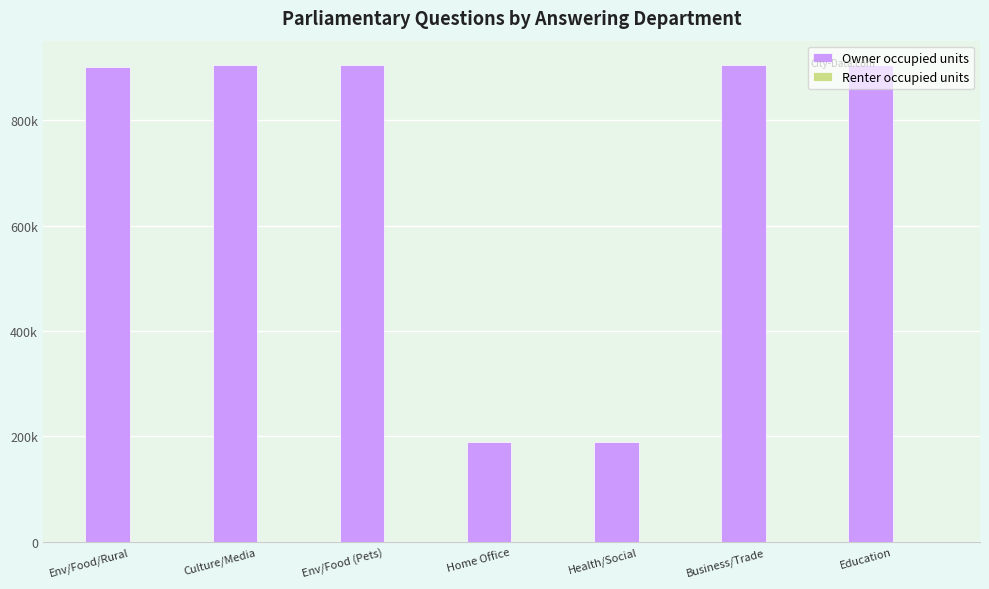

Which series has the widest spread of values?

Owner occupied units